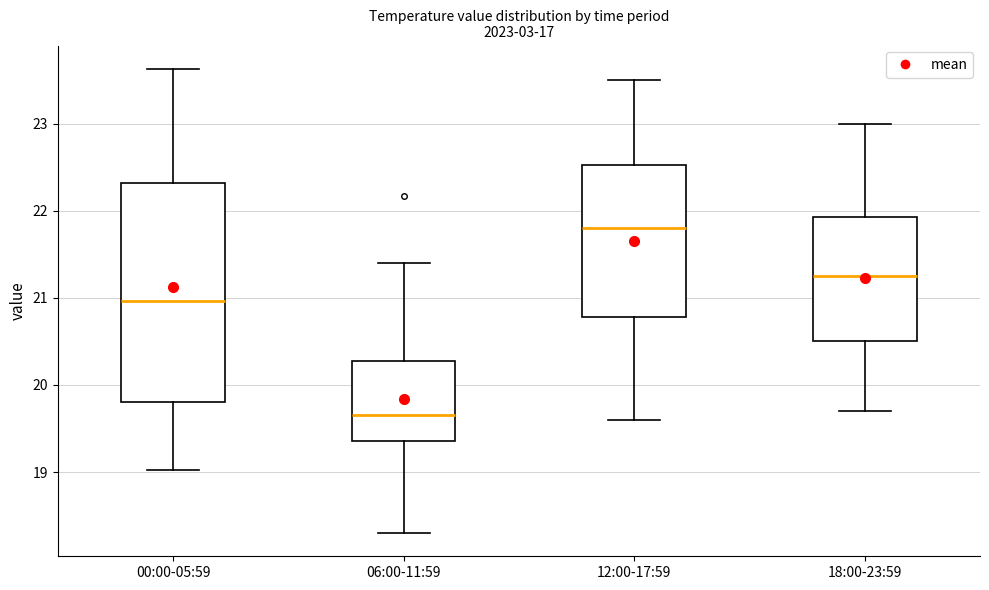

Which box has the highest median line?

12:00-17:59